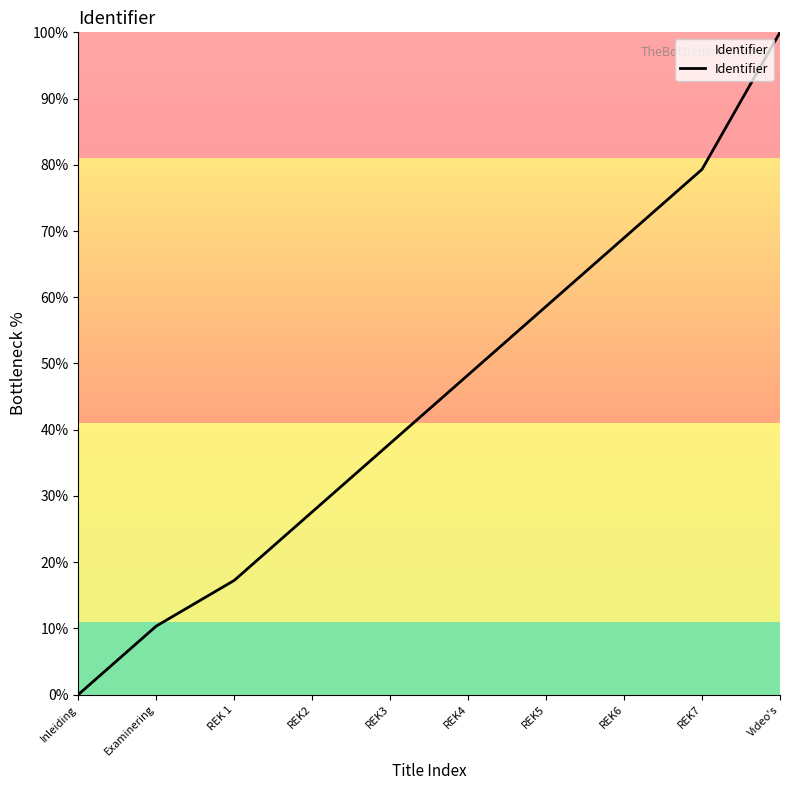

Read the value at REK2.

27.6